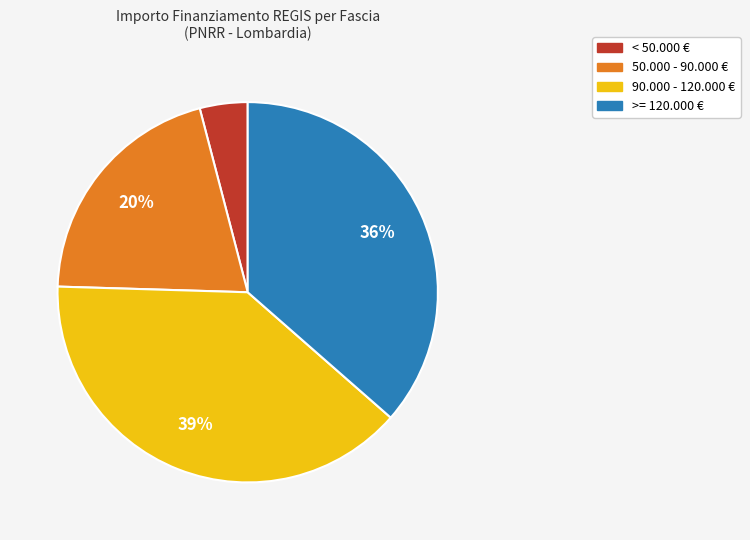

Is there any slice that represents more than half of the pie?

No